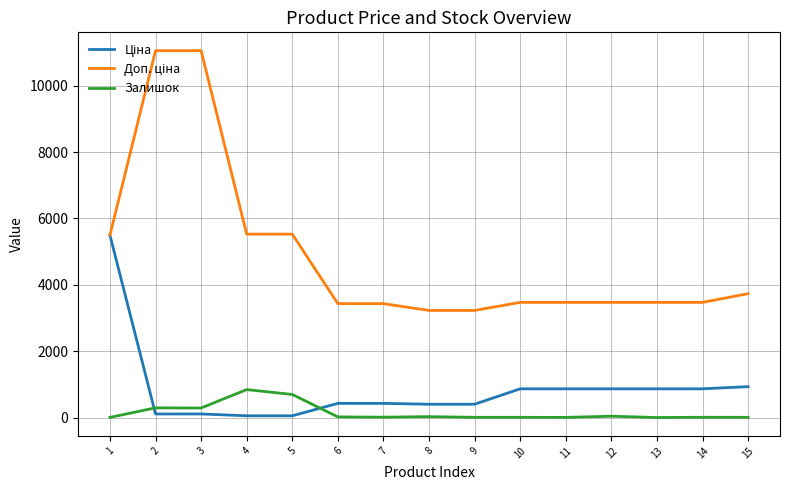

What is the maximum value shown in the chart?

11055.0